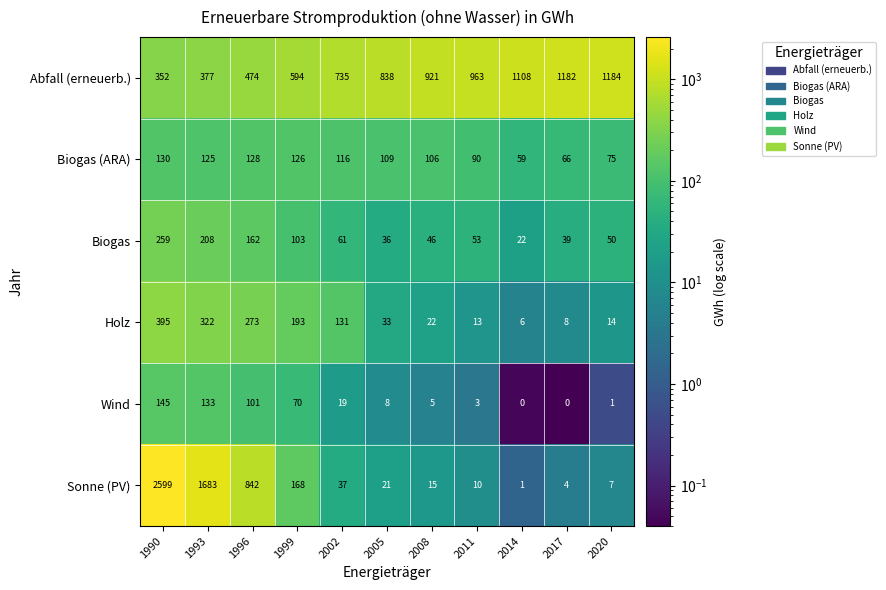

List the series in order of their peak value, lowest first.

Biogas (ARA), Wind, Biogas, Holz, Abfall (erneuerb.), Sonne (PV)